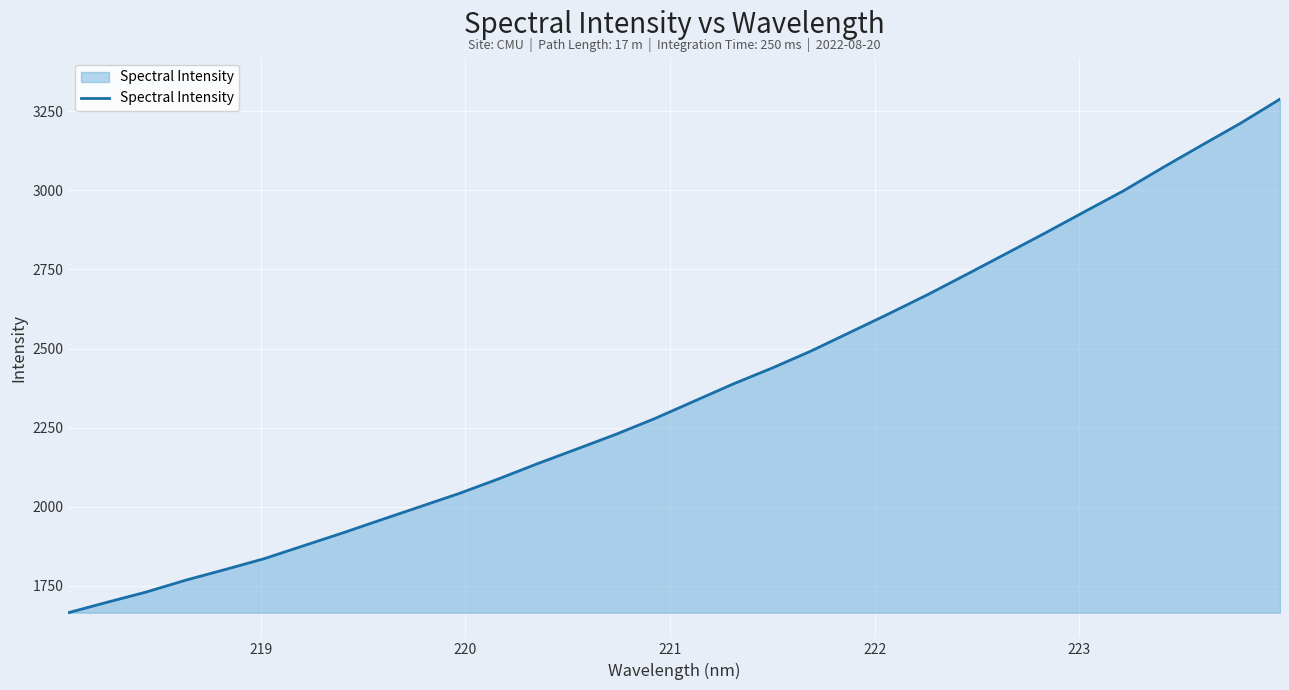

What is the difference between the maximum and minimum values?

1623.2